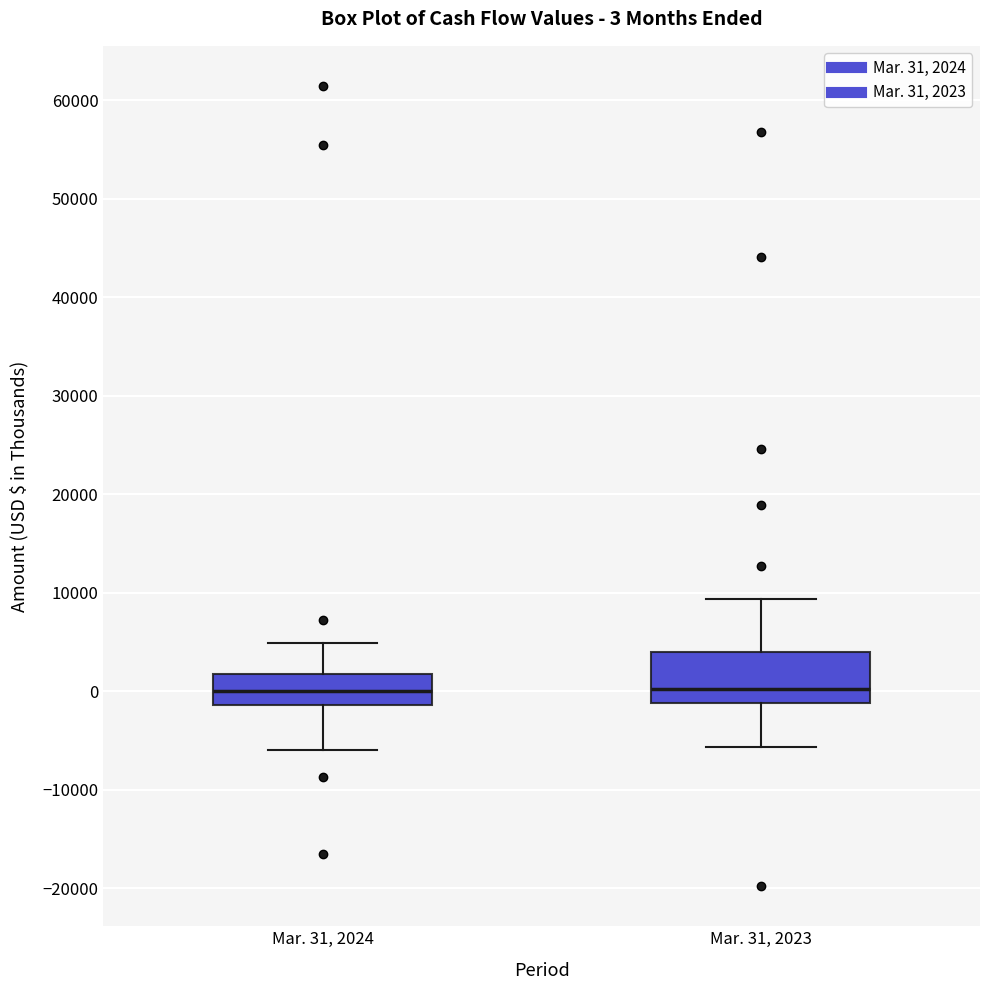

Comparing the boxes themselves (not the whiskers), which one is the tallest?

Mar. 31, 2023